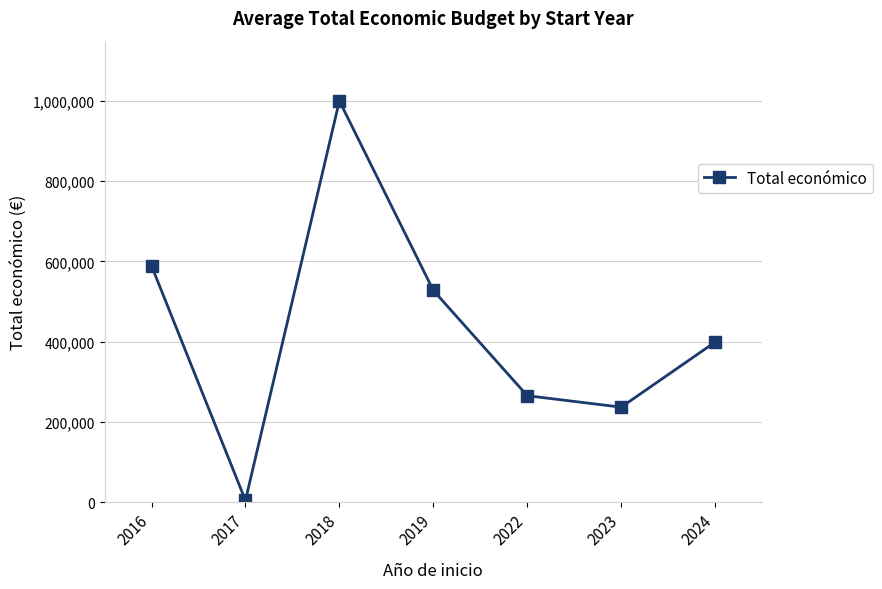

How many data points are less than 399131?

3